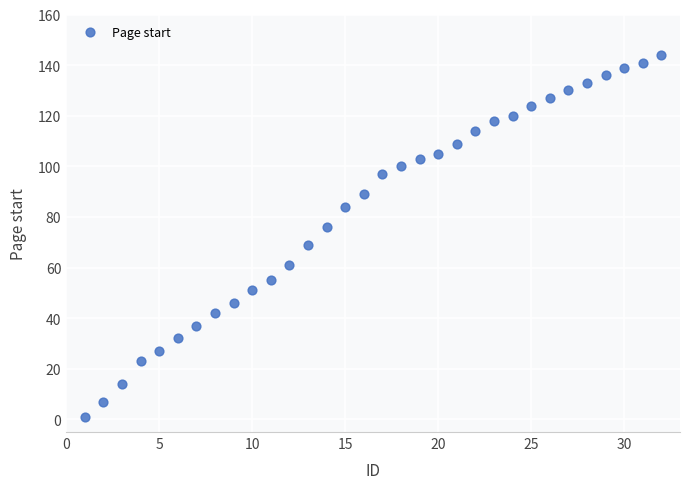

What is the range of X values (max minus min)?

31